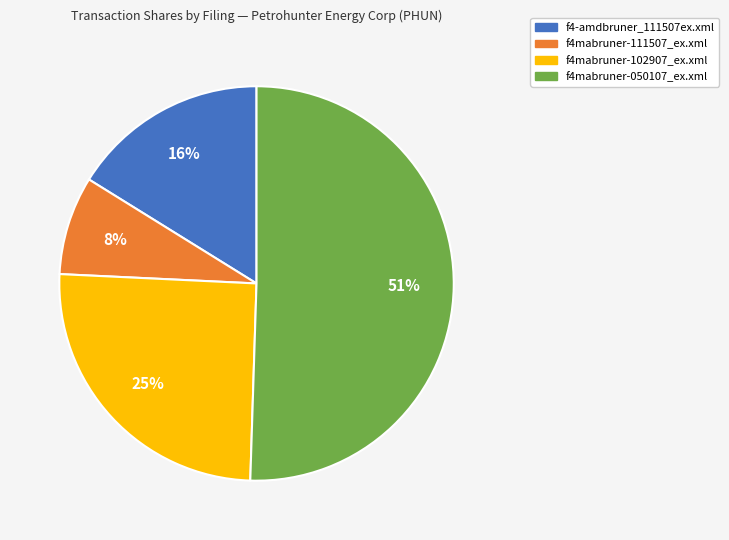

Is the sum of f4mabruner-111507_ex.xml and f4mabruner-102907_ex.xml greater than half?

No